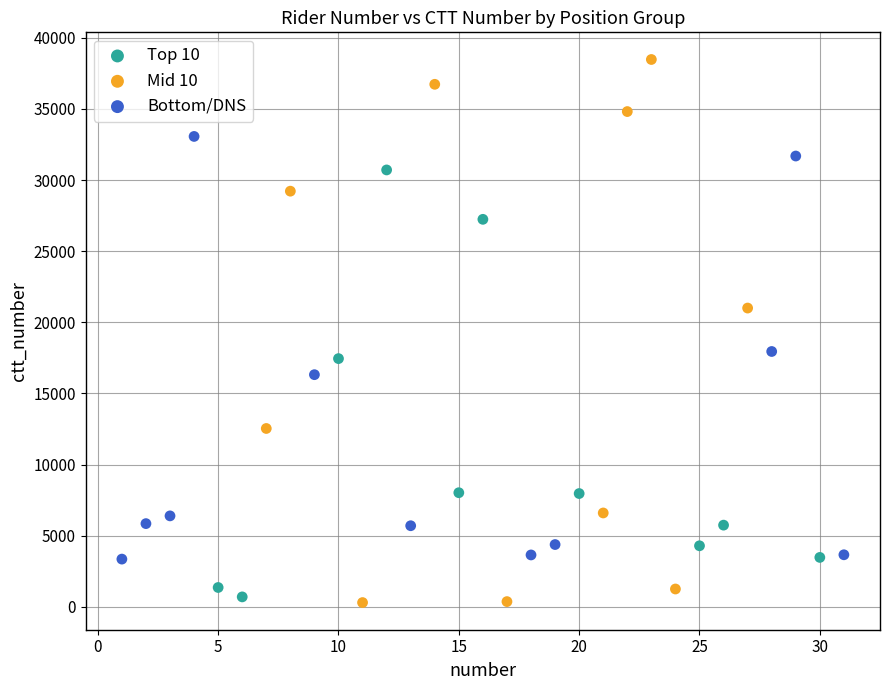

Which series has the widest spread of Y values?

Mid 10